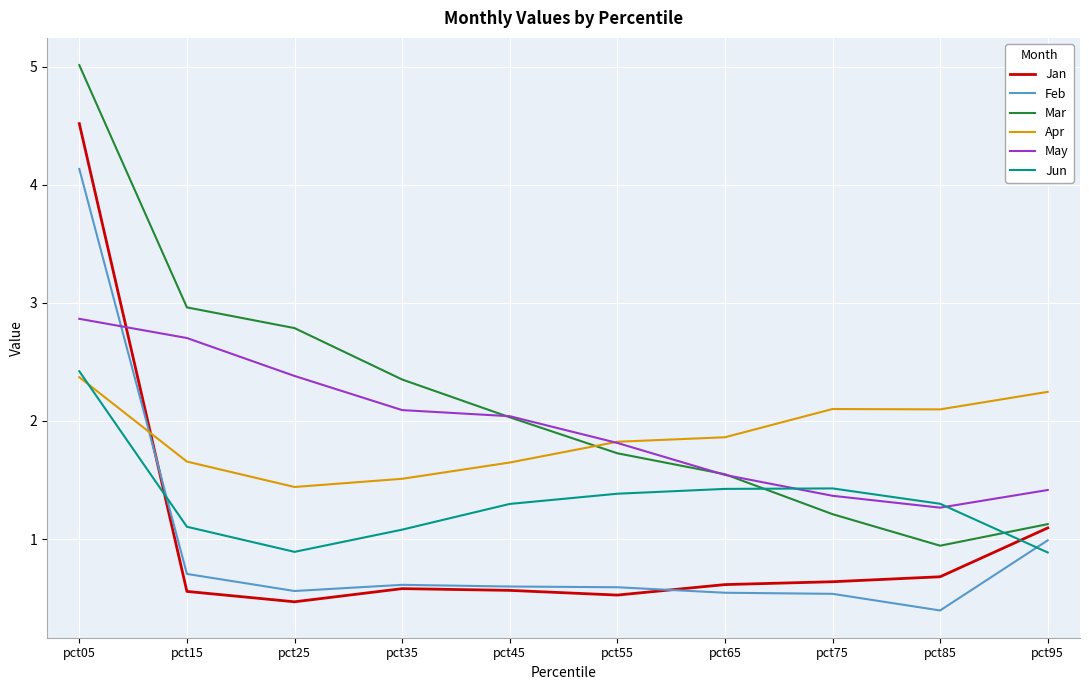

True or false: Jun has a value of 4.1 at pct05.

False